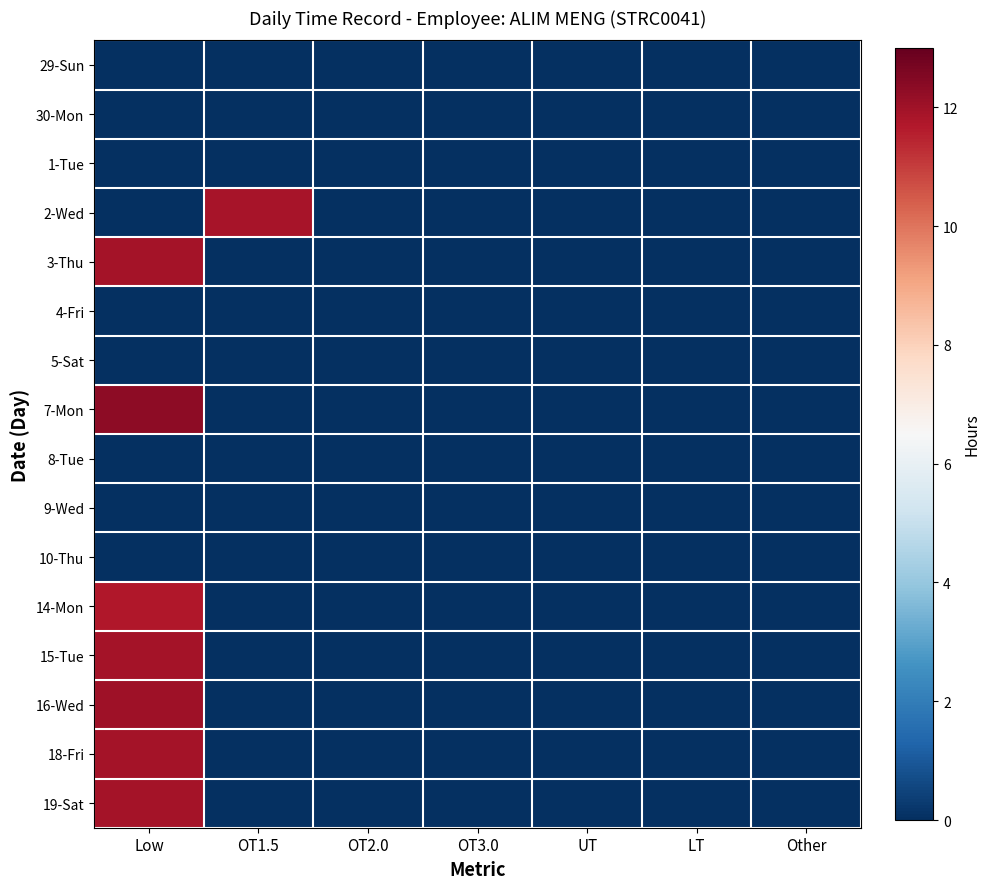

How many series are shown in this chart?

16